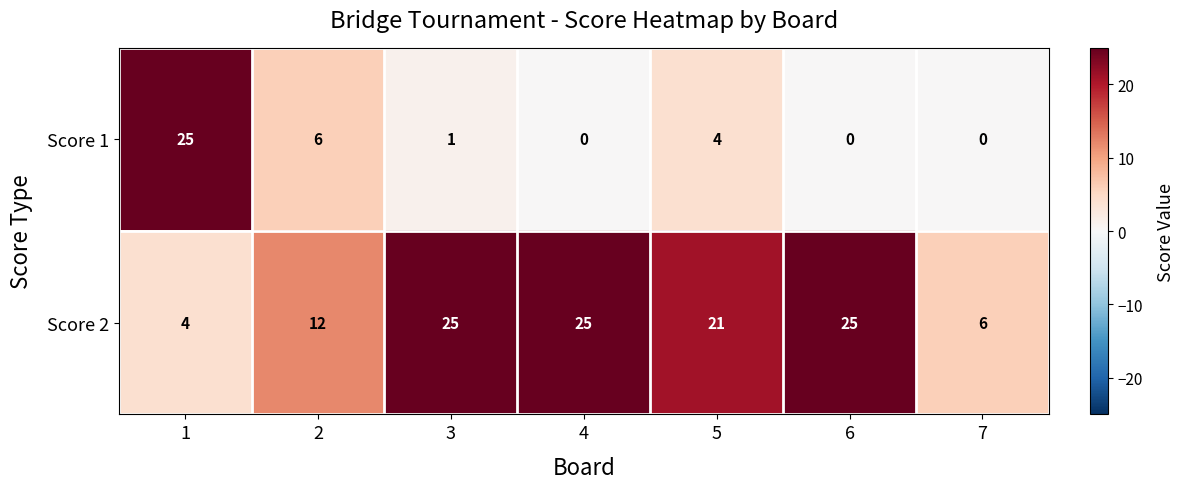

At 7, list the series in order from largest to smallest.

Score 2, Score 1